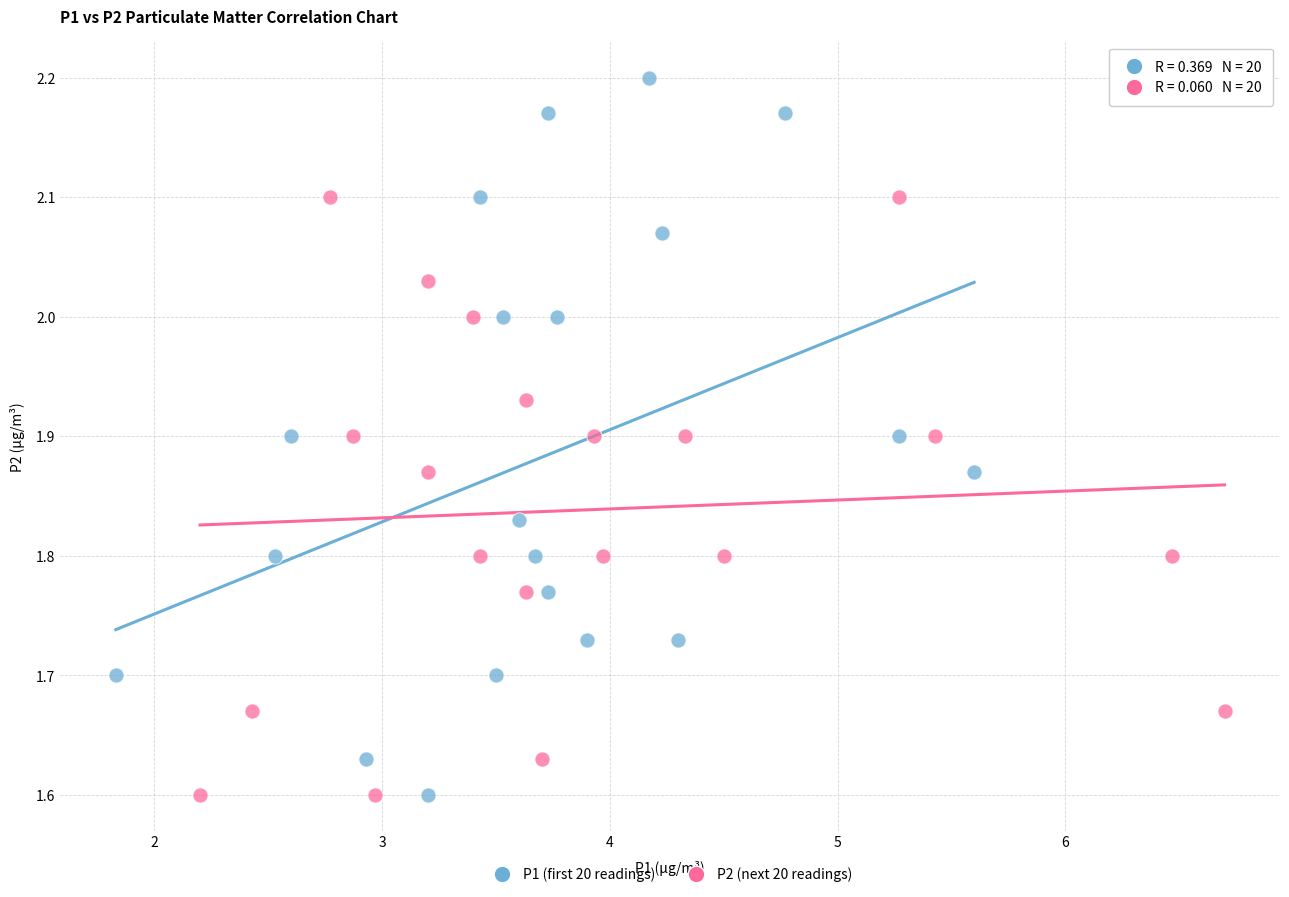

Which series reaches the maximum Y coordinate?

P1 (first 20 readings)